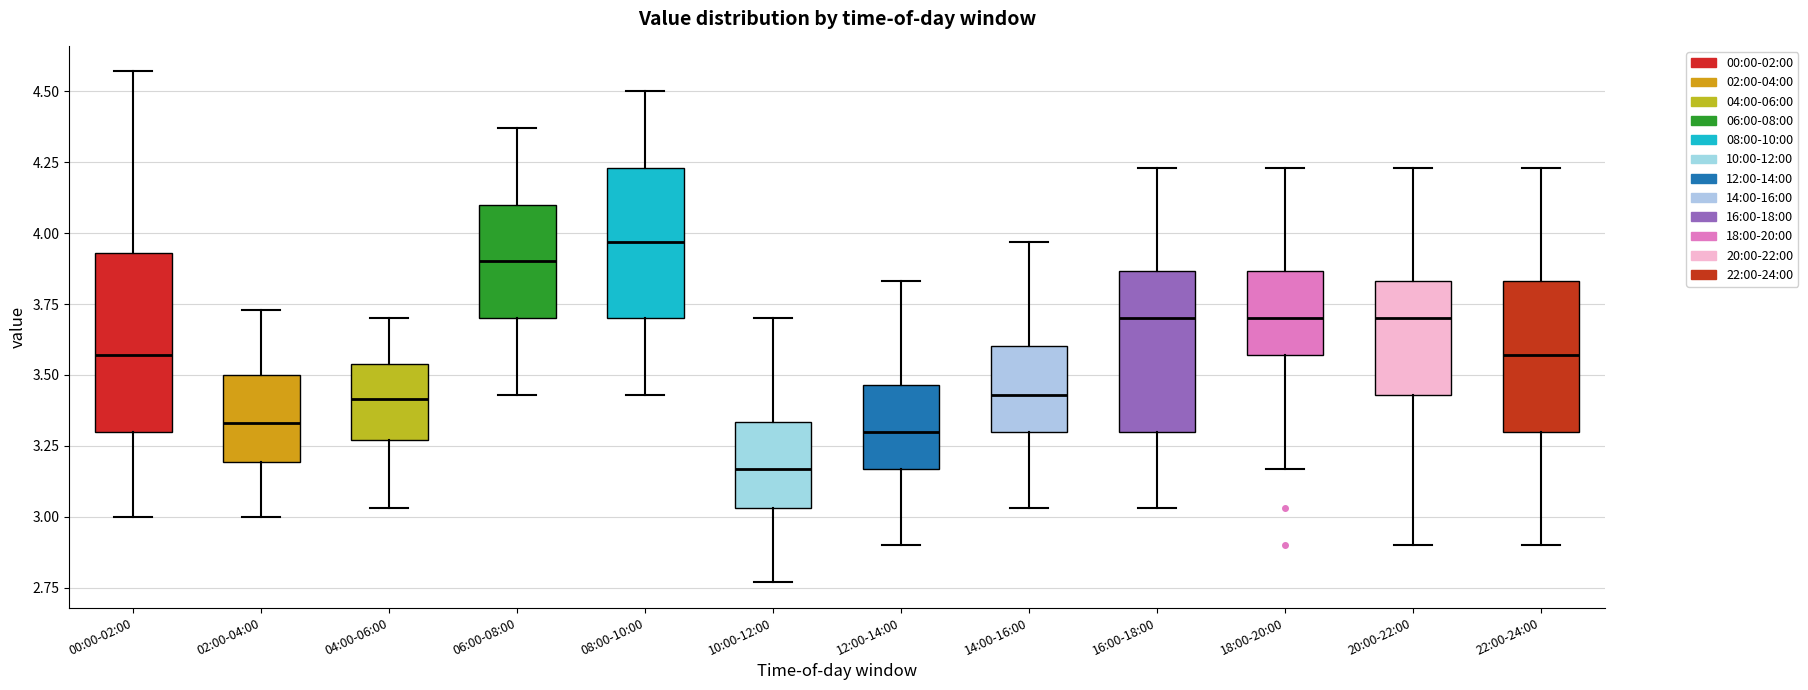

Reading left to right, transcribe this box plot: for each box, give where its median line is, the range the box spans, and where its two whiskers end, as read against the y-axis. The values are not printed on the chart, so give them approximately, as read against the axis.

00:00-02:00: median 3.55, box 3.30 to 3.95, whiskers 3.00 to 4.55
02:00-04:00: median 3.35, box 3.20 to 3.50, whiskers 3.00 to 3.75
04:00-06:00: median 3.40, box 3.25 to 3.55, whiskers 3.05 to 3.70
06:00-08:00: median 3.90, box 3.70 to 4.10, whiskers 3.45 to 4.35
08:00-10:00: median 3.95, box 3.70 to 4.25, whiskers 3.45 to 4.50
10:00-12:00: median 3.15, box 3.05 to 3.35, whiskers 2.75 to 3.70
12:00-14:00: median 3.30, box 3.15 to 3.45, whiskers 2.90 to 3.85
14:00-16:00: median 3.45, box 3.30 to 3.60, whiskers 3.05 to 3.95
16:00-18:00: median 3.70, box 3.30 to 3.85, whiskers 3.05 to 4.25
18:00-20:00: median 3.70, box 3.55 to 3.85, whiskers 3.15 to 4.25
20:00-22:00: median 3.70, box 3.45 to 3.85, whiskers 2.90 to 4.25
22:00-24:00: median 3.55, box 3.30 to 3.85, whiskers 2.90 to 4.25